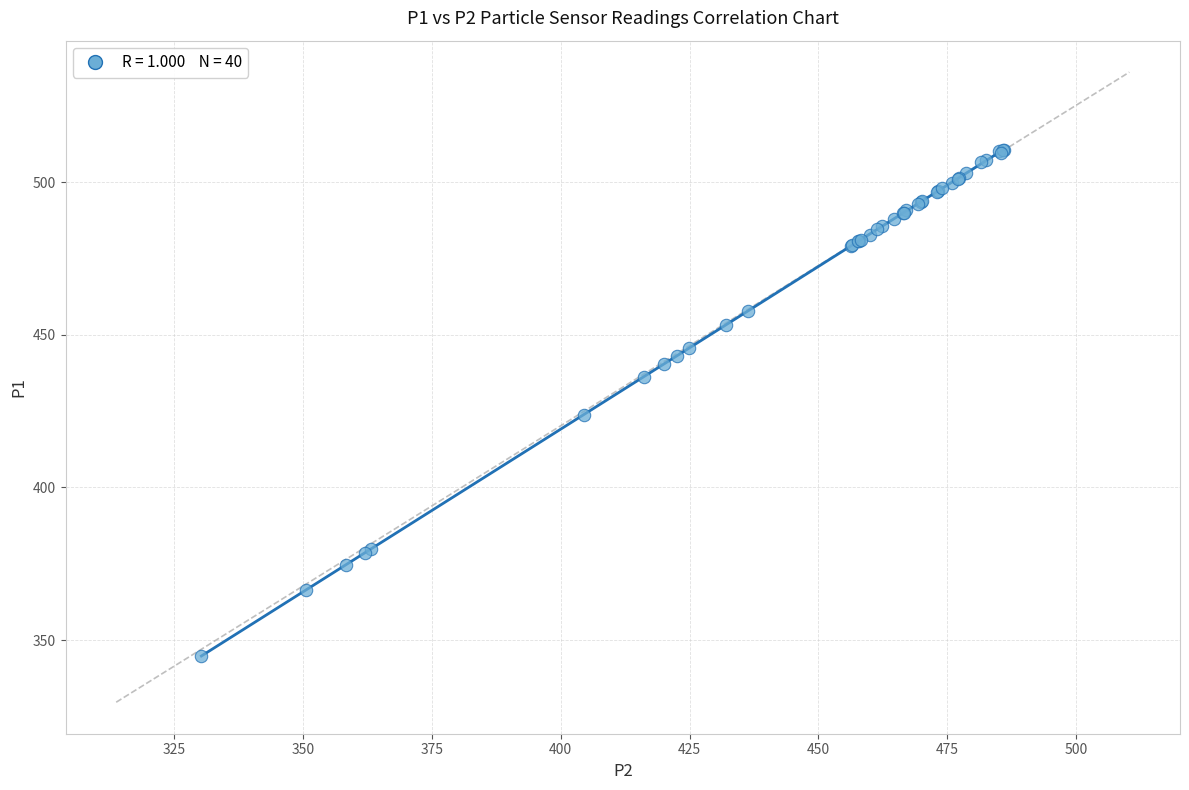

What Y value in the scatter plot is closest to 427?

423.7